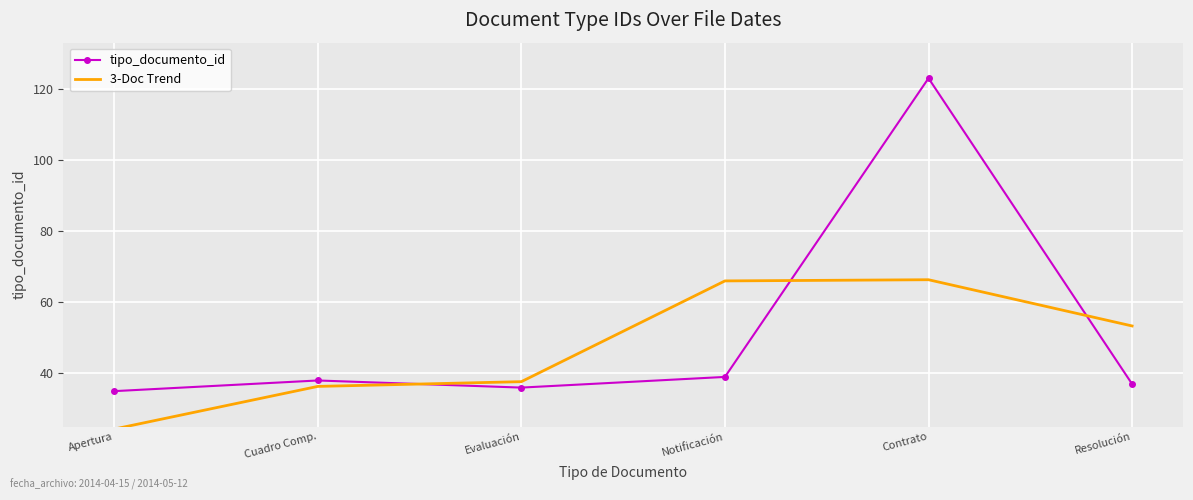

What value does the tipo_documento_id series have at Notificación?

39.0